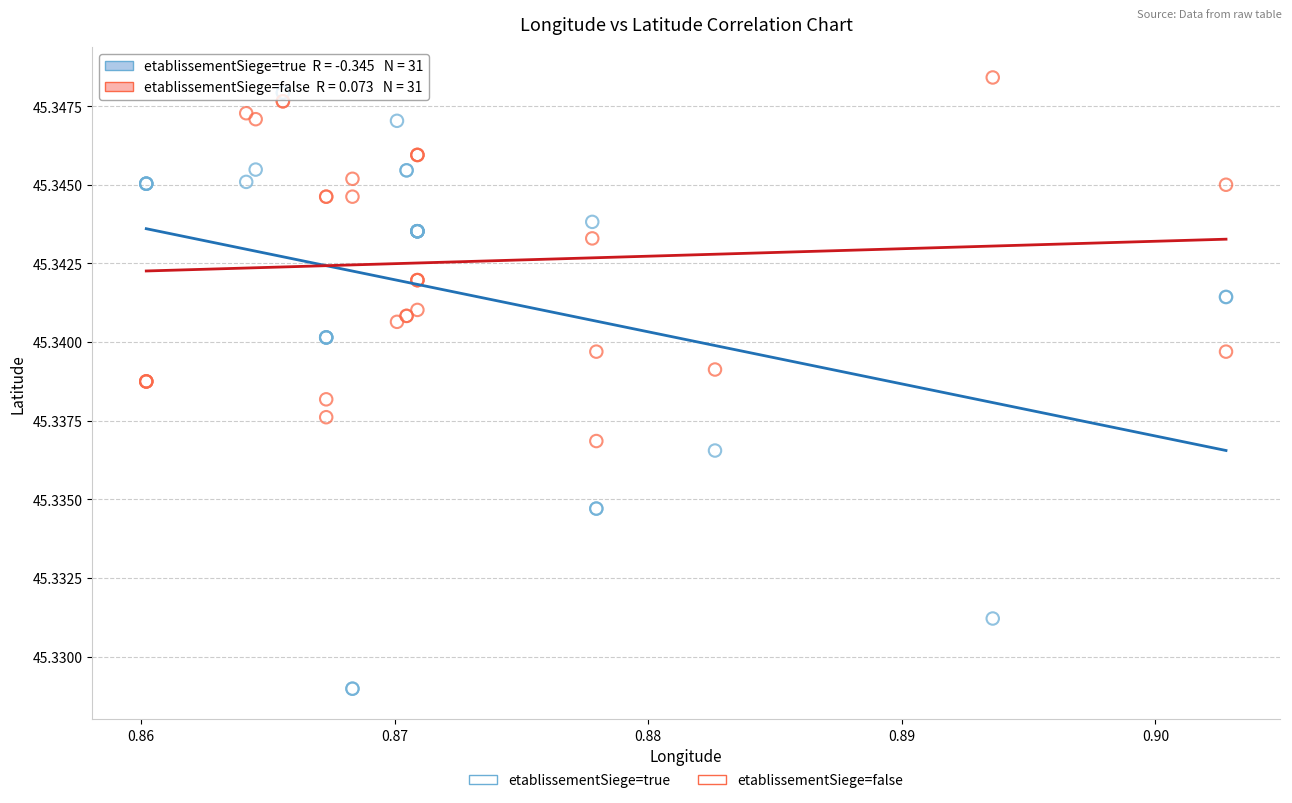

What are all the series names shown in the legend?

etablissementSiege=true, etablissementSiege=false